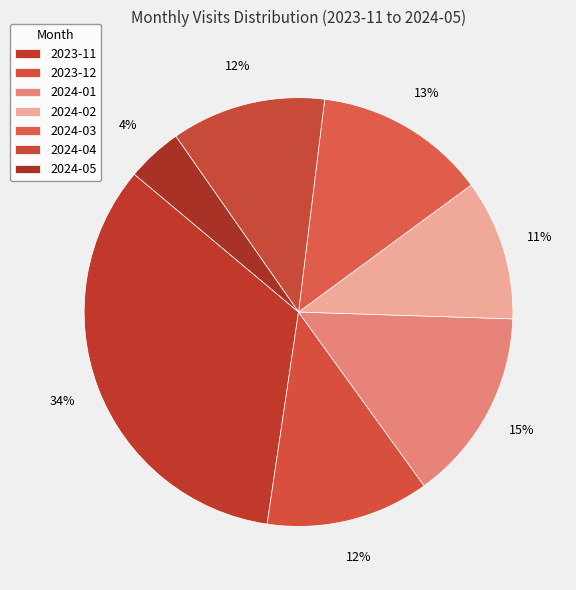

To the nearest percent, what is the difference between the 2024-01 and 2024-03 slice percentages?

2%